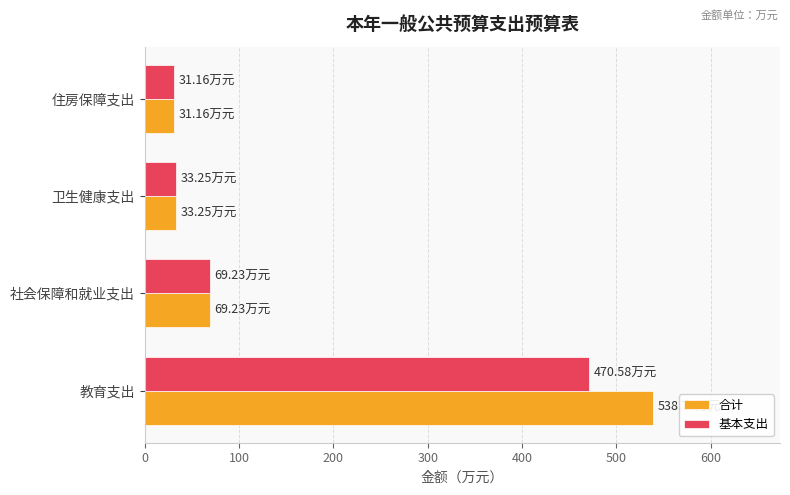

At which category is the sum across all series the highest?

教育支出